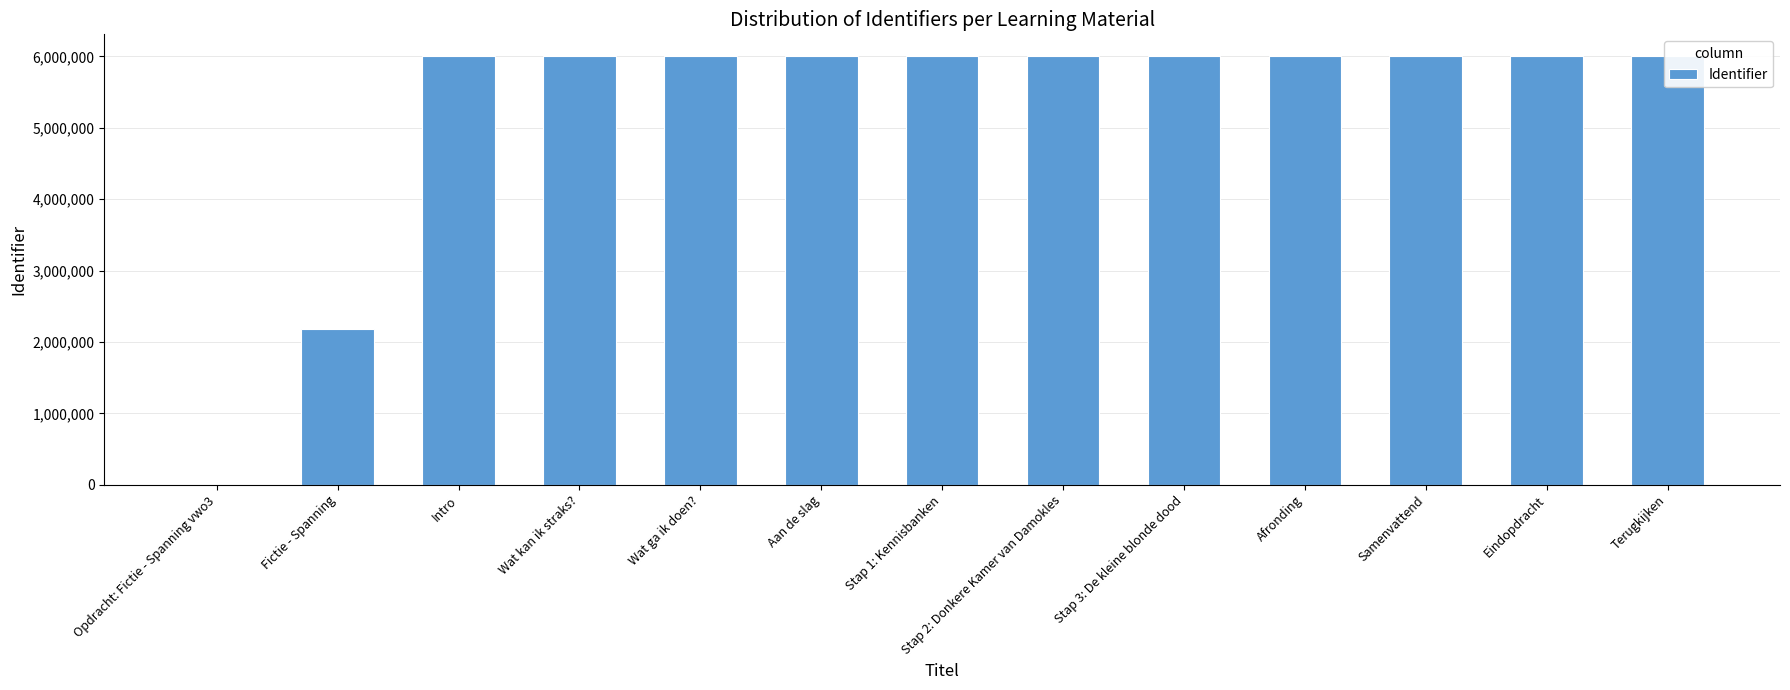

How many values are below 6008636?

6